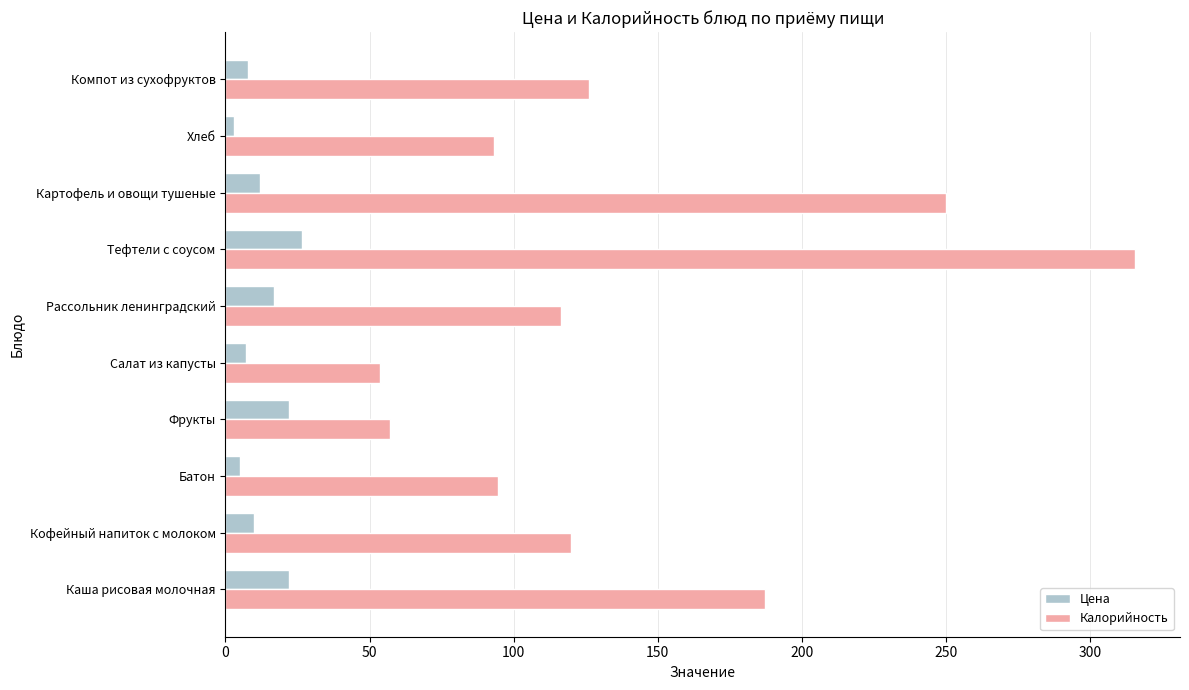

What value does the Калорийность series have at Компот из сухофруктов?

126.1